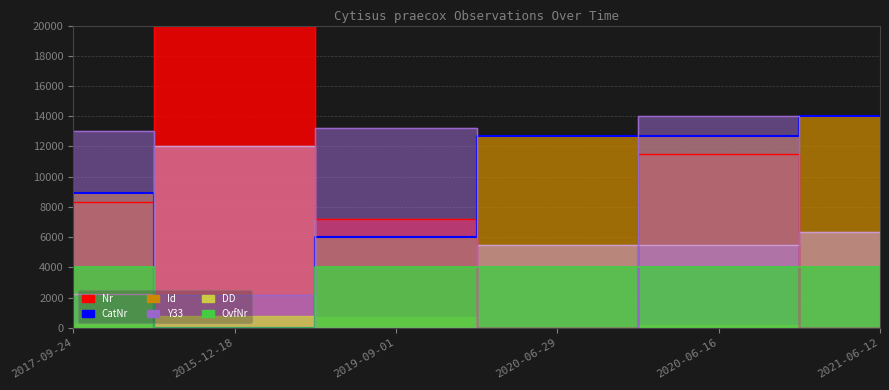

True or false: OvfNr has more than 0 interior local peaks.

False